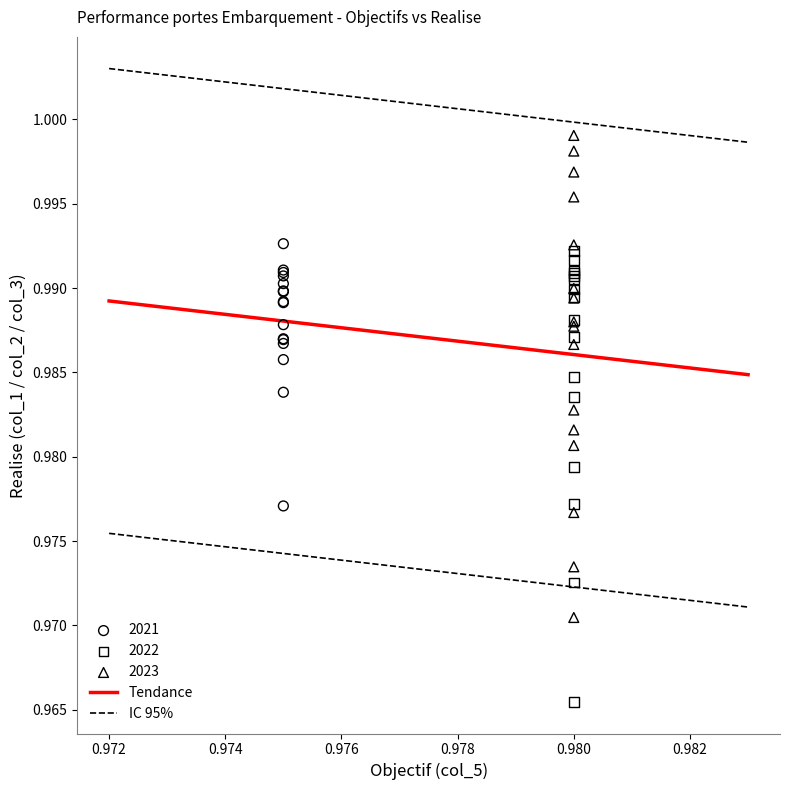

Which series has the widest spread of Y values?

2023